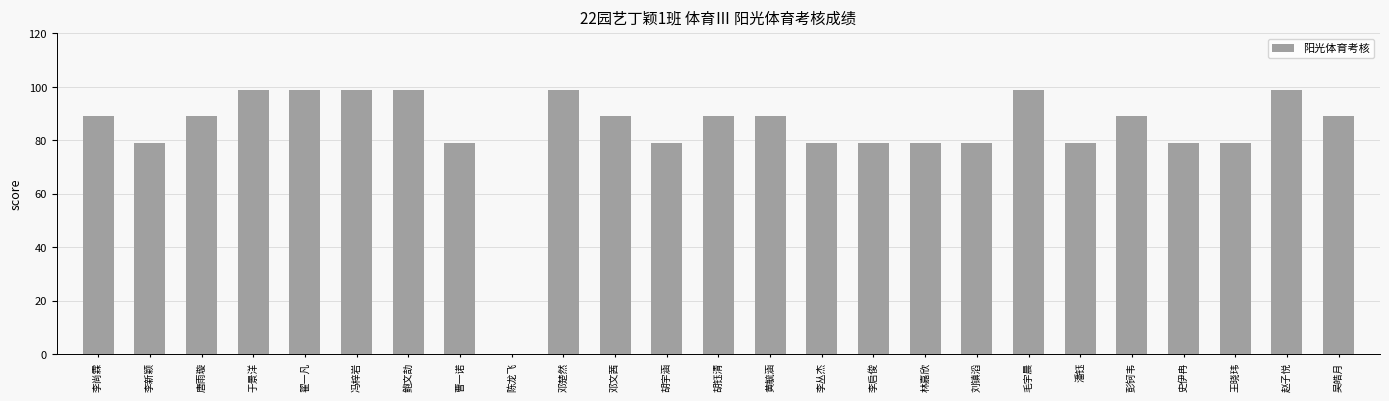

The chart shows a value of 33 at 邓文茜. True or false?

False